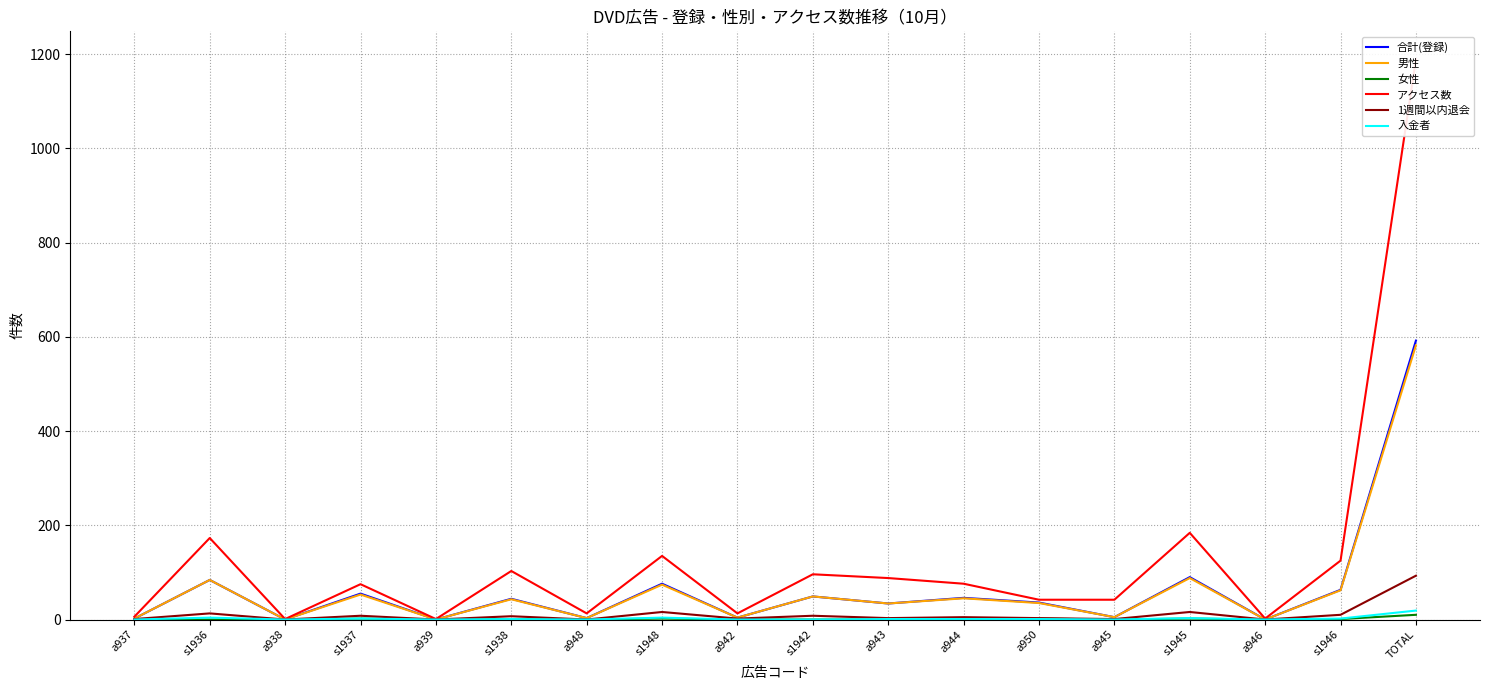

Reading left to right, extract all data points from this chart.

合計(登録): a937=2	s1936=84	a938=0	s1937=55	a939=0	s1938=44	a948=3	s1948=76	a942=4	s1942=49	a943=34	a944=46	a950=36	a945=5	s1945=90	a946=0	s1946=63	TOTAL=592
男性: a937=2	s1936=84	a938=0	s1937=53	a939=0	s1938=43	a948=3	s1948=74	a942=4	s1942=49	a943=34	a944=45	a950=35	a945=5	s1945=88	a946=0	s1946=62	TOTAL=582
女性: a937=0	s1936=0	a938=0	s1937=2	a939=0	s1938=1	a948=0	s1948=2	a942=0	s1942=0	a943=0	a944=1	a950=2	a945=0	s1945=2	a946=0	s1946=1	TOTAL=10
アクセス数: a937=6	s1936=173	a938=1	s1937=75	a939=1	s1938=103	a948=13	s1948=135	a942=13	s1942=96	a943=88	a944=76	a950=42	a945=42	s1945=184	a946=2	s1946=125	TOTAL=1189
1週間以内退会: a937=1	s1936=13	a938=0	s1937=8	a939=0	s1938=7	a948=0	s1948=16	a942=2	s1942=8	a943=3	a944=5	a950=3	a945=1	s1945=16	a946=0	s1946=10	TOTAL=93
入金者: a937=0	s1936=4	a938=0	s1937=2	a939=0	s1938=1	a948=0	s1948=4	a942=0	s1942=0	a943=1	a944=1	a950=1	a945=0	s1945=3	a946=0	s1946=2	TOTAL=19